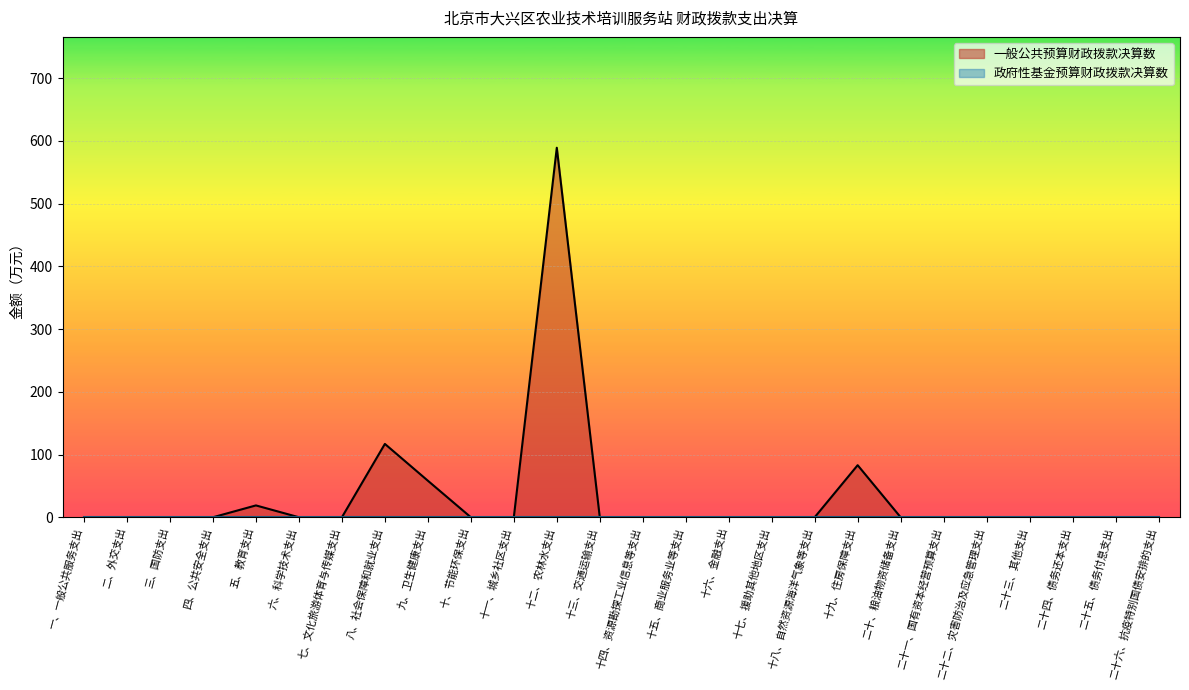

Does the chart display data point markers on the line(s)?

No